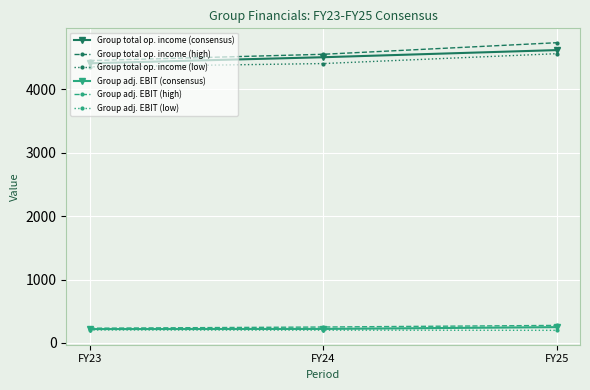

Rank the categories by Group total op. income (high) value from lowest to highest.

FY23, FY24, FY25